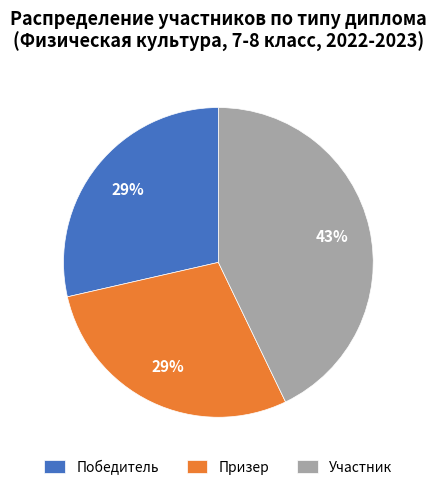

How many slices are in this pie chart?

3